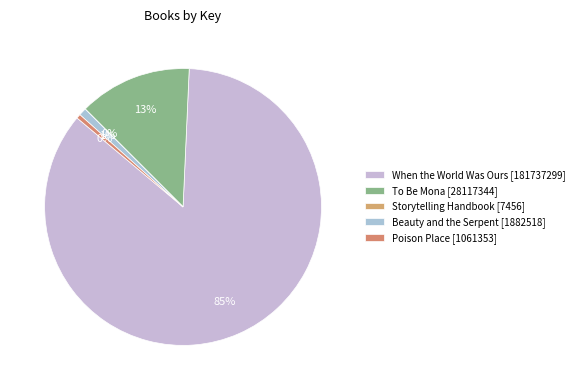

Is there any slice that represents more than half of the pie?

Yes